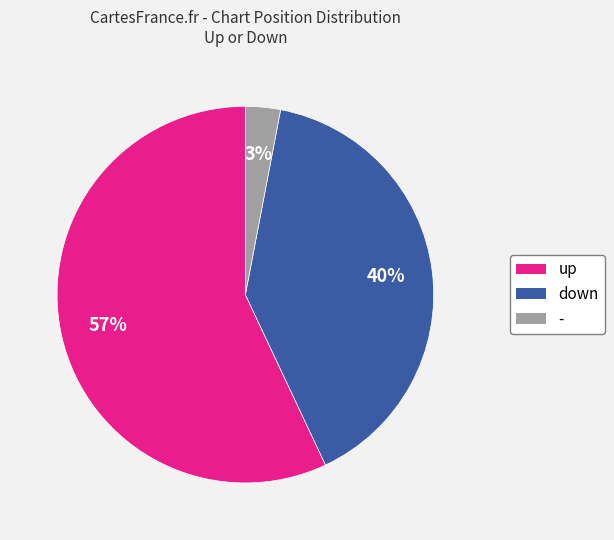

What is the majority slice?

up